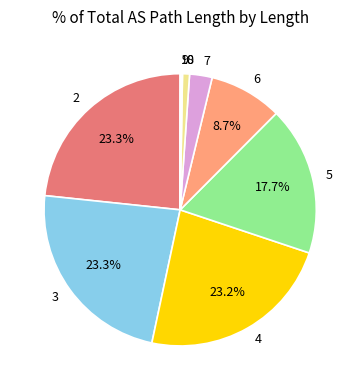

Is there a majority slice in this chart?

No